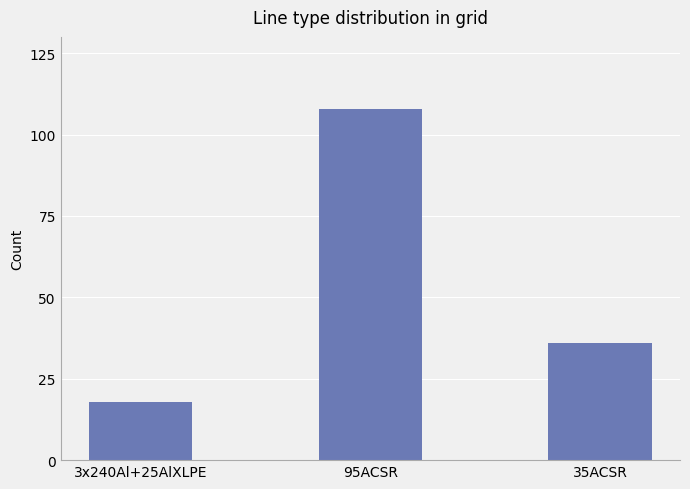

At which label is the value closest to 63?

35ACSR